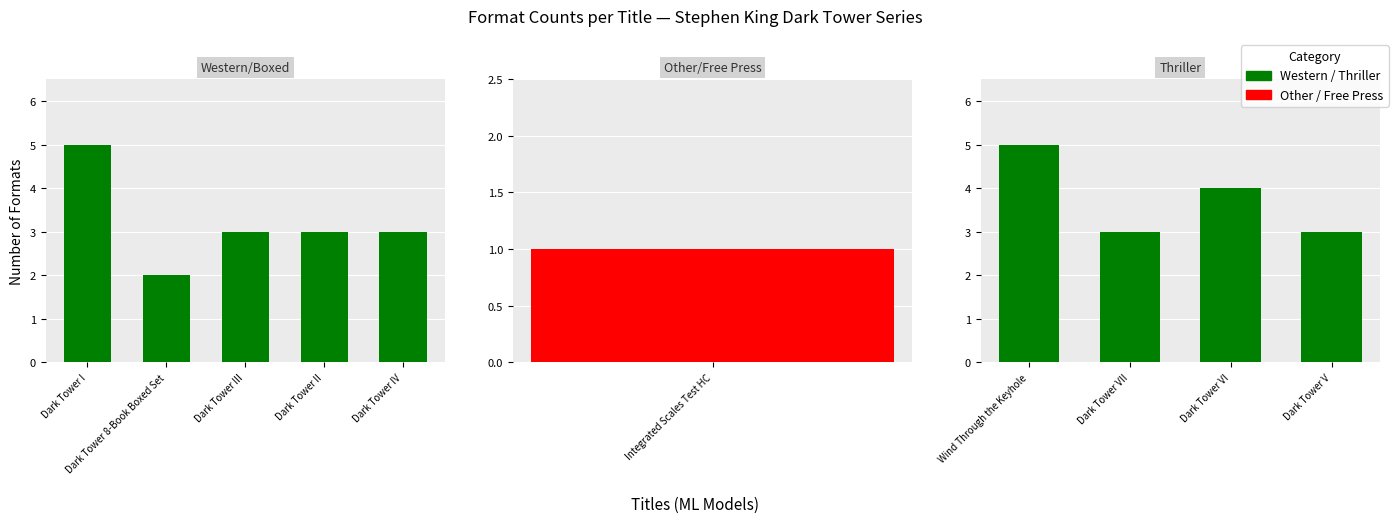

Which label corresponds to the smallest value in the chart?

Integrated Scales Test HC